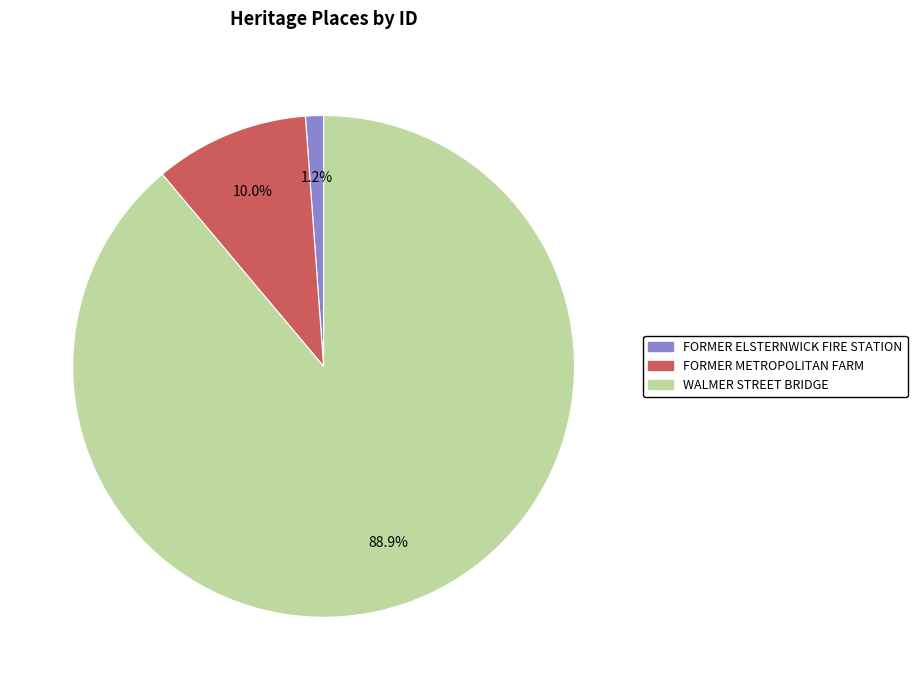

What is the total percentage of FORMER METROPOLITAN FARM and WALMER STREET BRIDGE?

98.8%